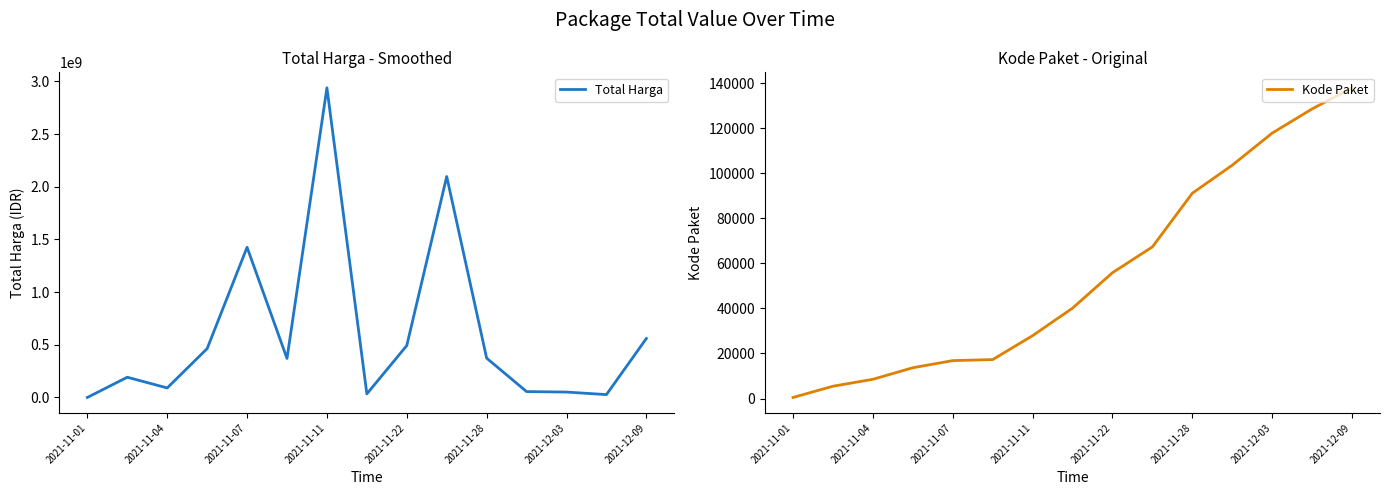

Which category has the highest value in the Total Harga series?

2021-11-11